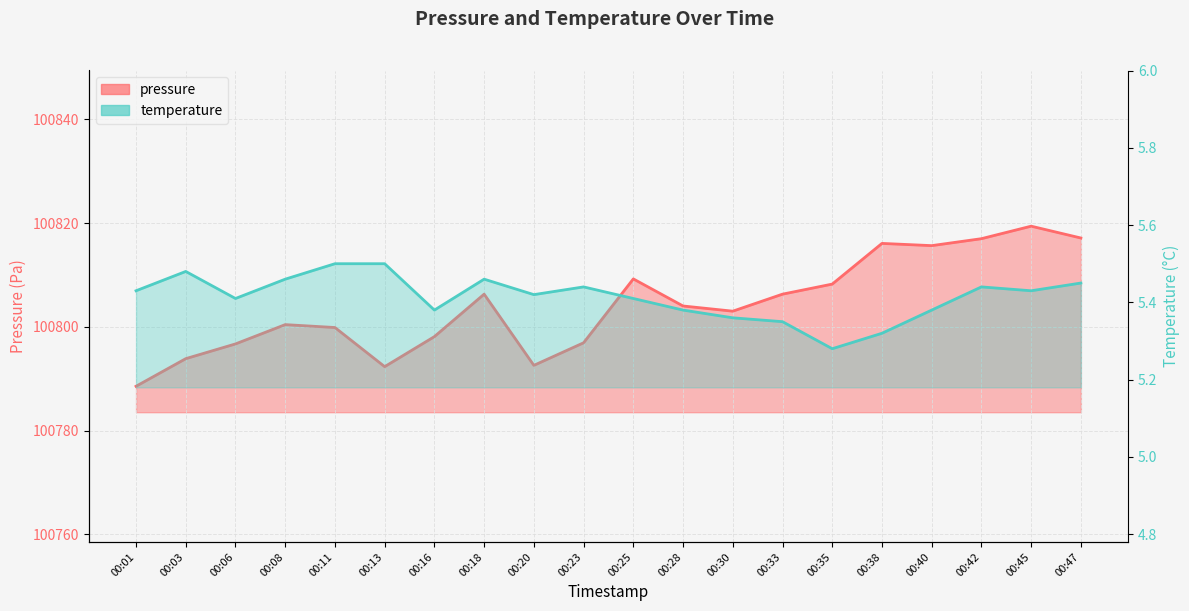

True or false: pressure has more than 0 interior local peaks.

True